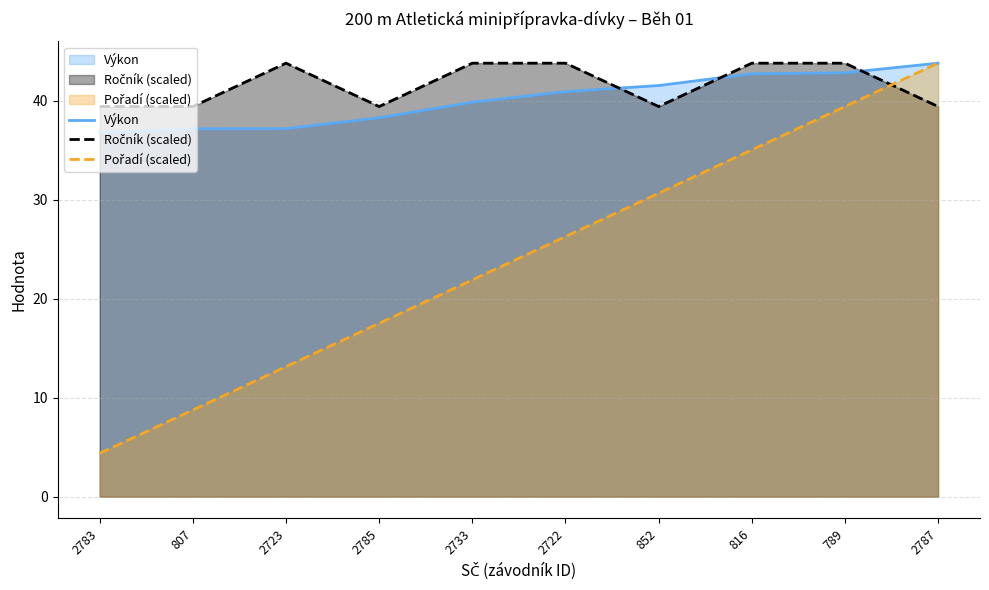

True or false: Pořadí has a value of 14.4 at 2733.

False